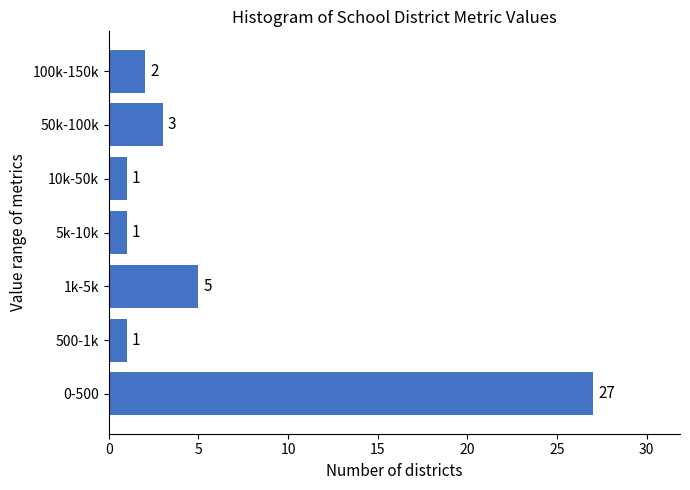

Reading top to bottom, extract all data points from this chart.

2	3	1	1	5	1	27